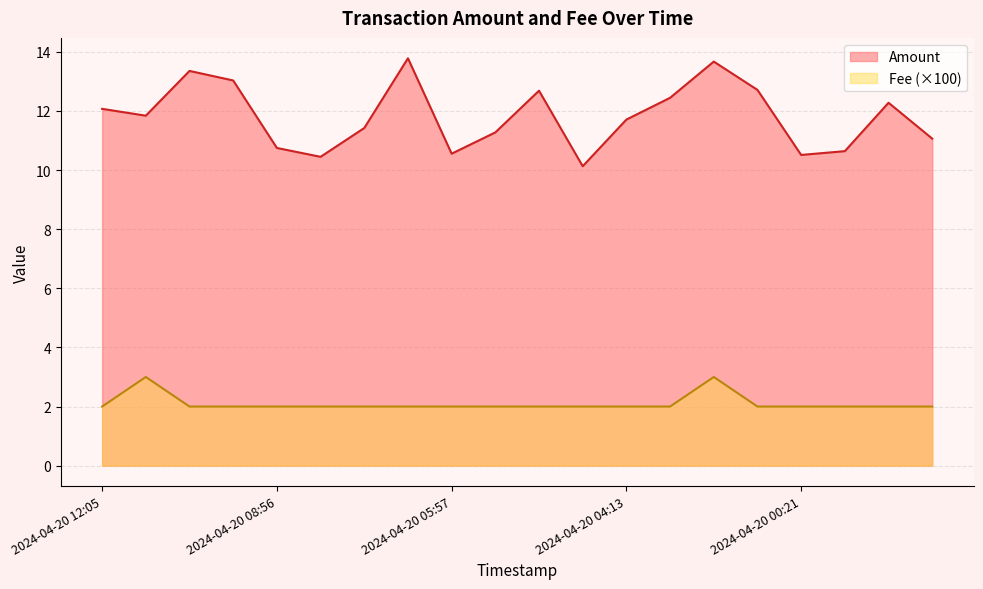

What is the total value across all series at 2024-04-20 07:17?

13.4